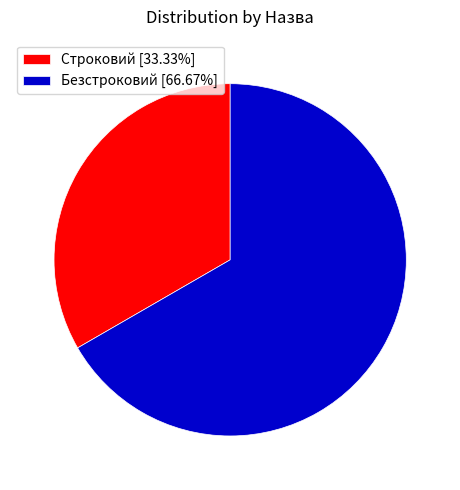

Which has a higher value, Безстроковий or Строковий?

Безстроковий